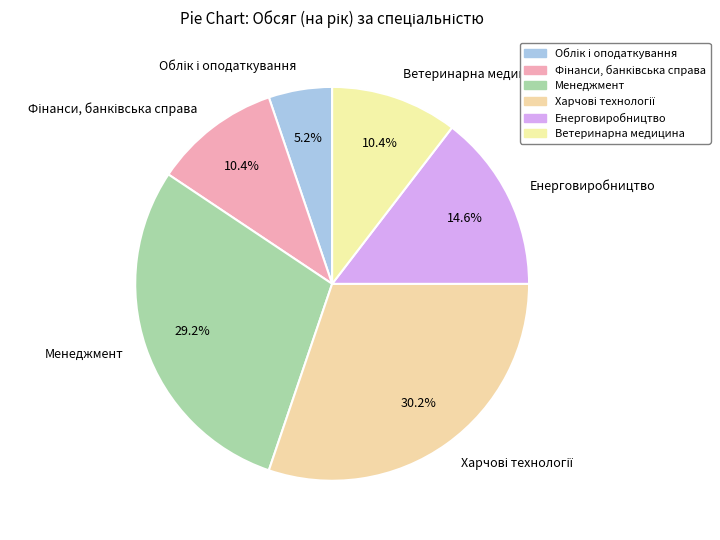

Approximately how many times larger is the value at Ветеринарна медицина compared to Енерговиробництво?

0.7